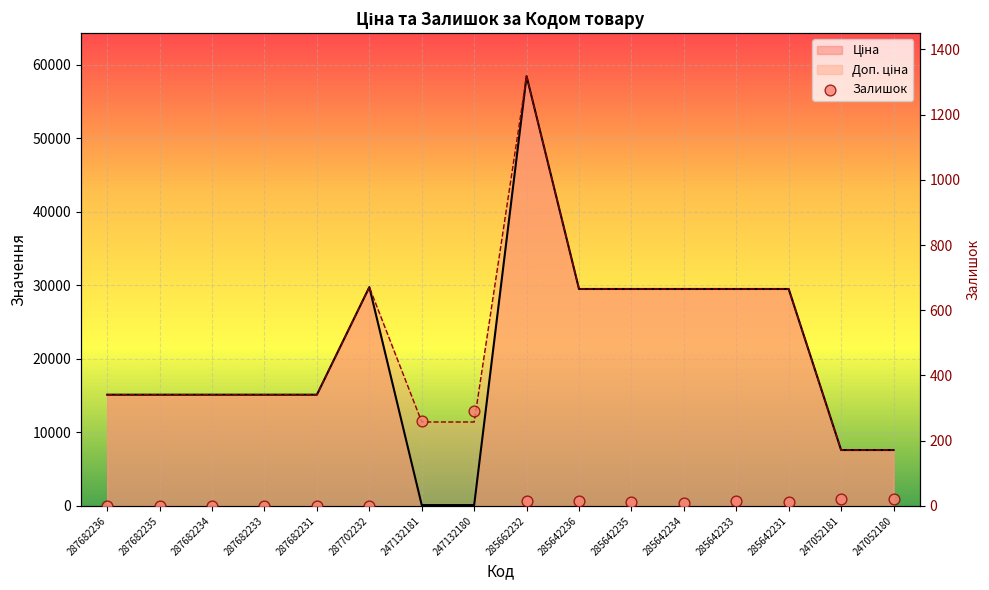

Is the value of Ціна at 285642236 greater than the value of Залишок at 285642233?

Yes